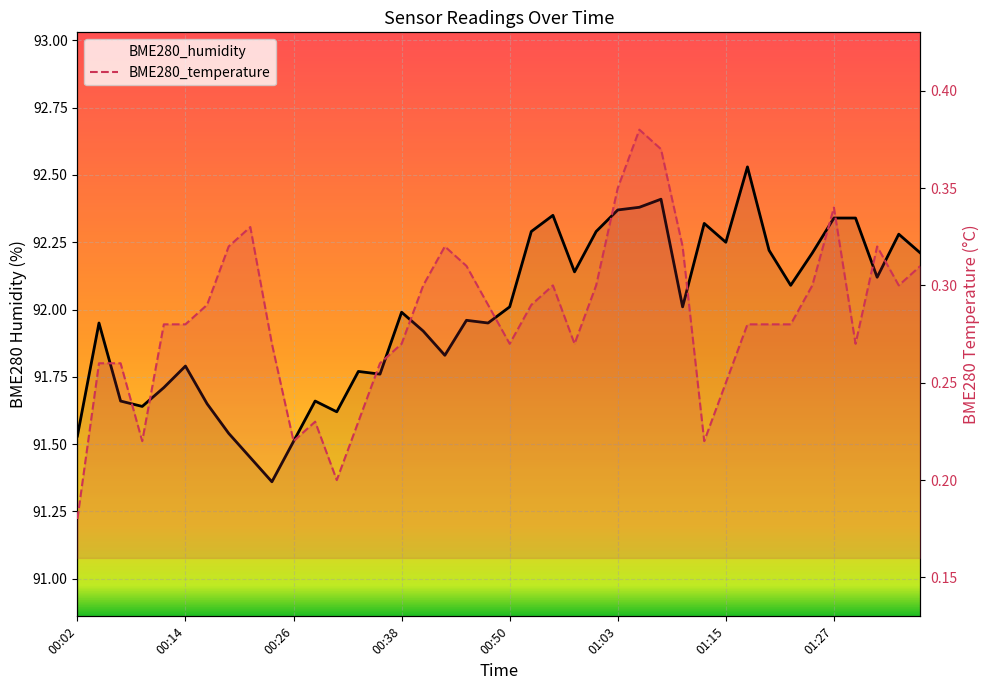

How many interior local valleys does the BME280_temperature series have?

8